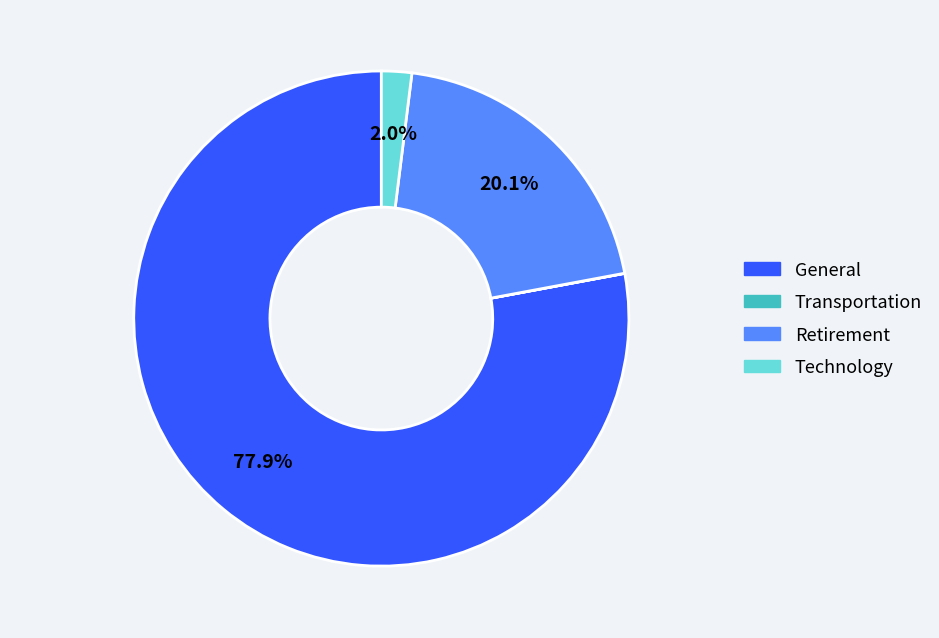

Which category has the biggest portion of the pie?

General